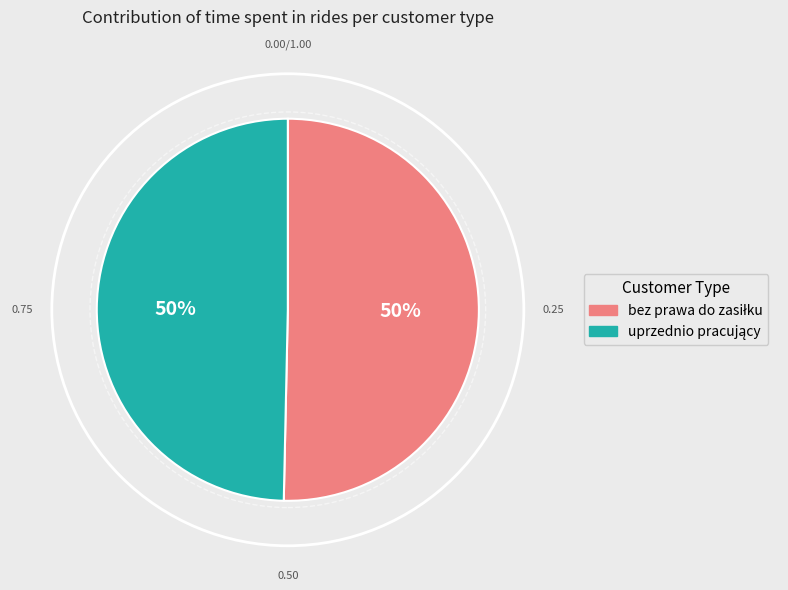

To the nearest percent, what is the average slice percentage?

50%